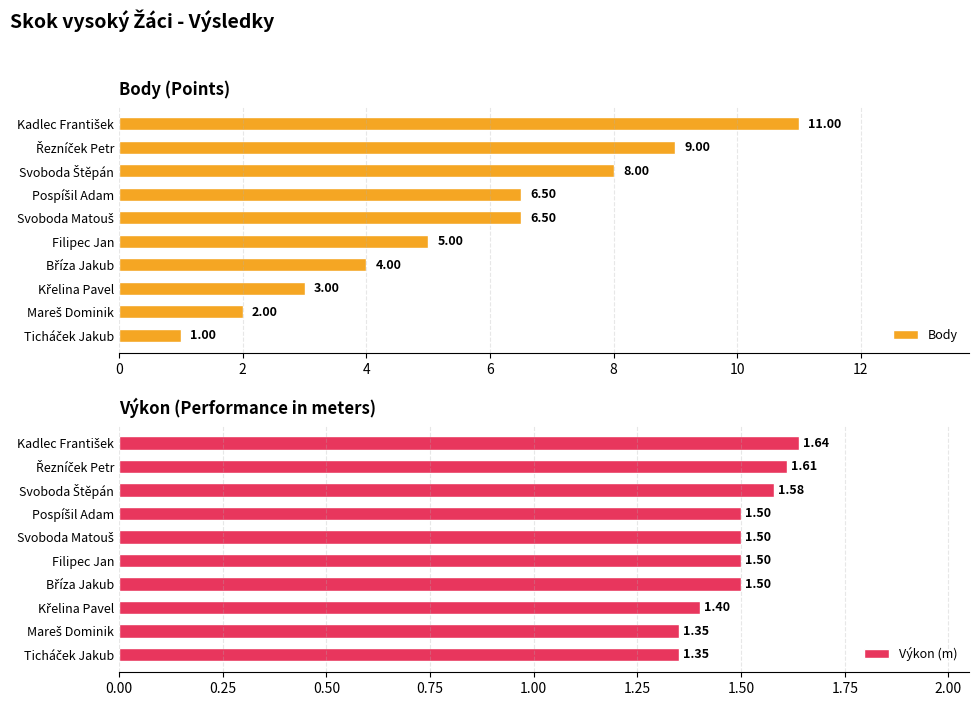

What is the smallest value displayed?

1.0